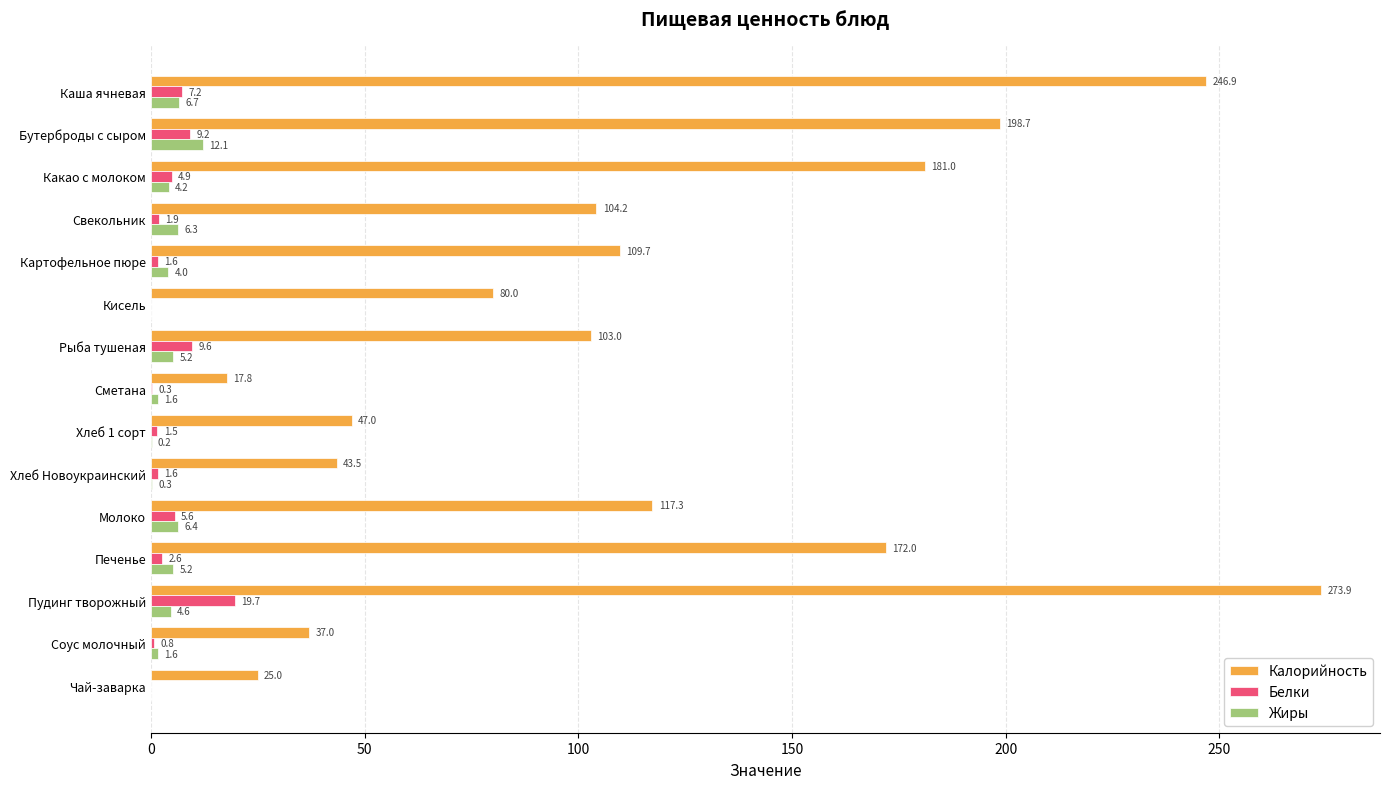

Which series has the largest range (max minus min)?

Калорийность